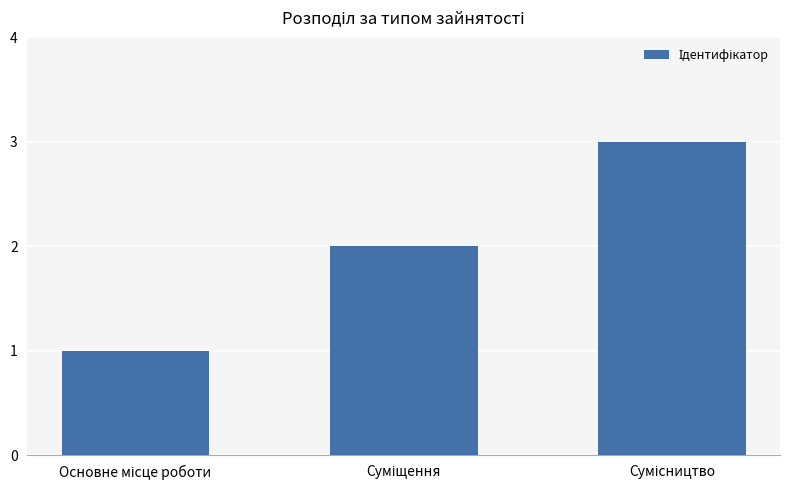

What is the sum of all values?

6